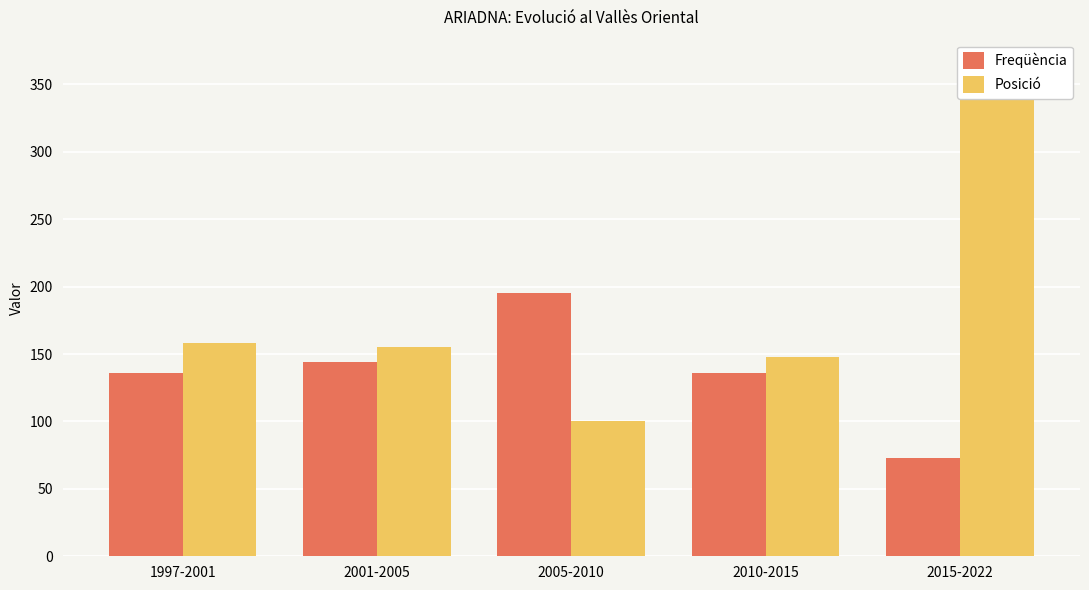

Is it true that Posició equals 498 at 2015-2022?

False